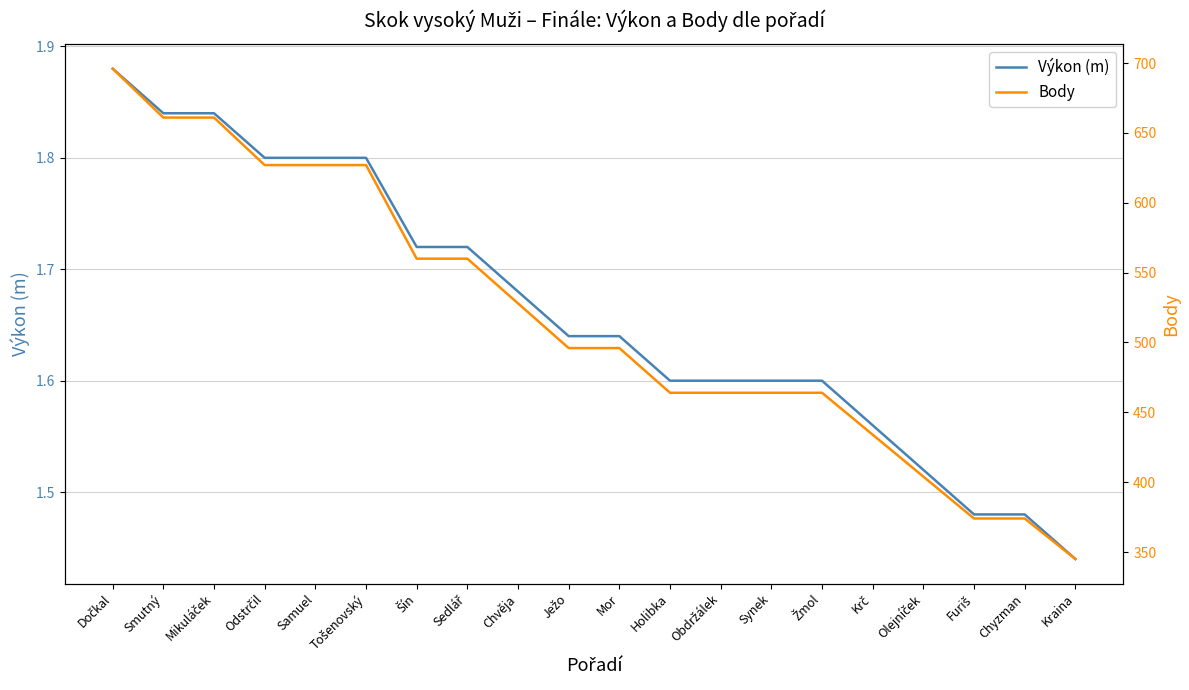

Reading right to left, what are all the values shown in this chart?

Výkon (m): 1.4	1.5	1.5	1.5	1.6	1.6	1.6	1.6	1.6	1.6	1.6	1.7	1.7	1.7	1.8	1.8	1.8	1.8	1.8	1.9
Body: 345.0	374.0	374.0	404.0	434.0	464.0	464.0	464.0	464.0	496.0	496.0	528.0	560.0	560.0	627.0	627.0	627.0	661.0	661.0	696.0